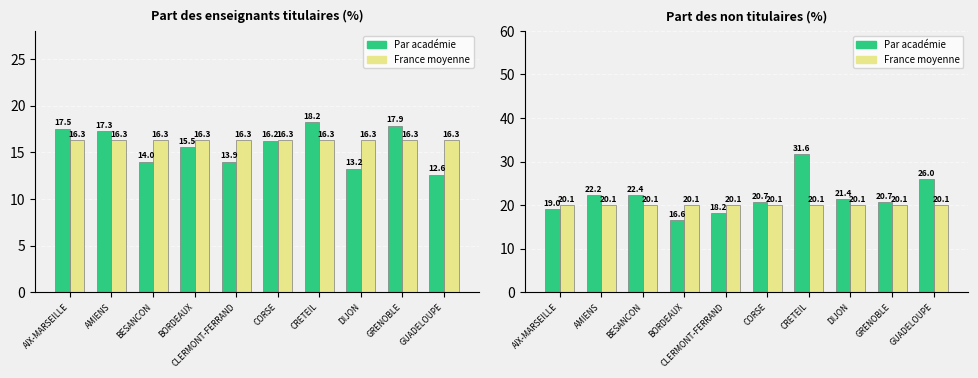

How many data points in Part des enseignants titulaires are less than 16?

5